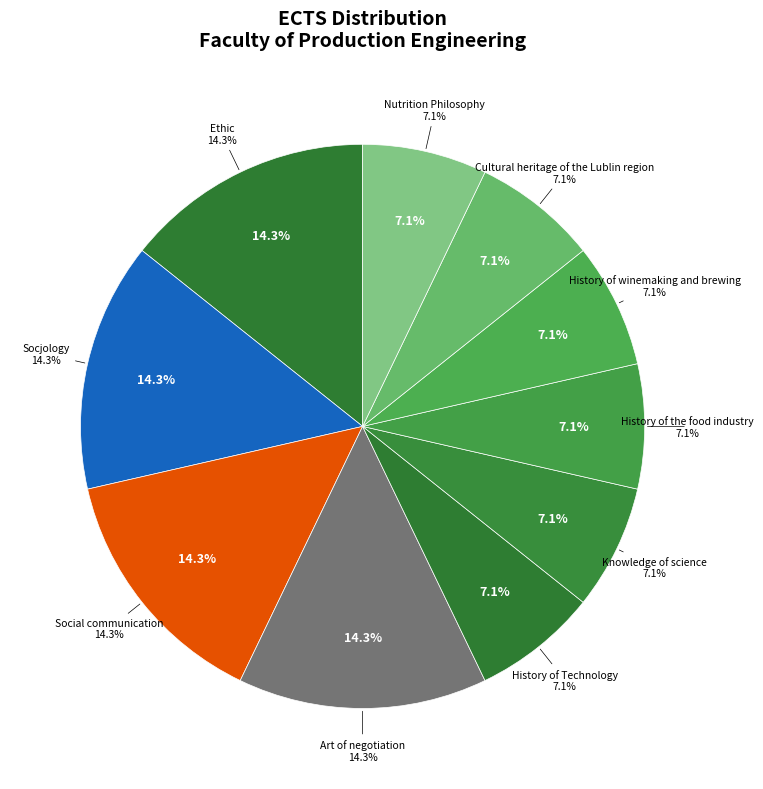

Which has a higher value, Knowledge of science or Ethic?

Ethic